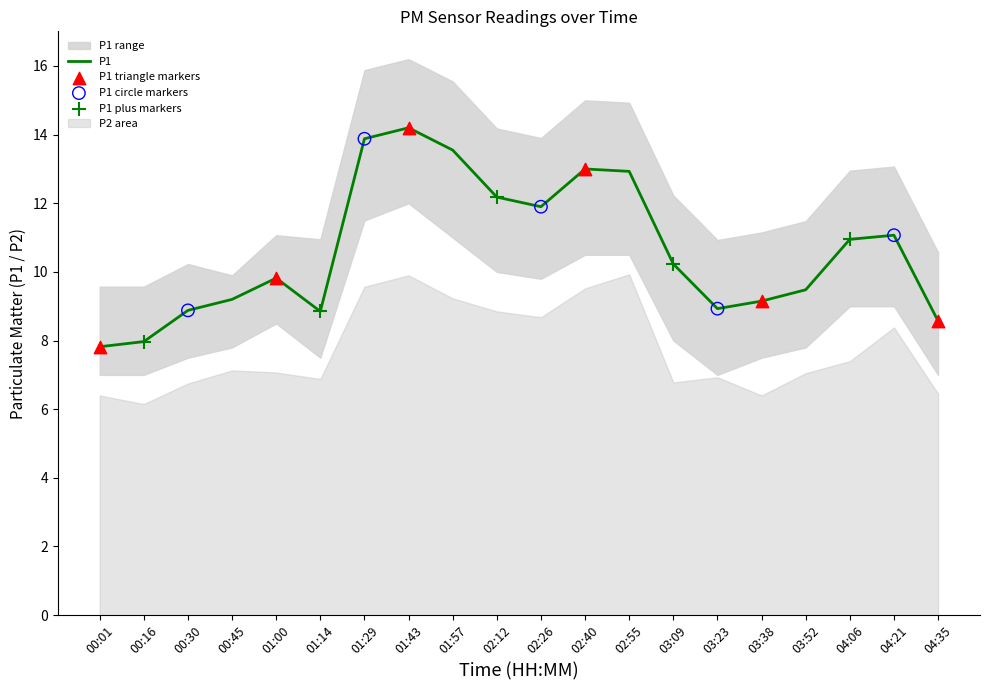

Between 04:21 and 01:57, which is larger?

01:57